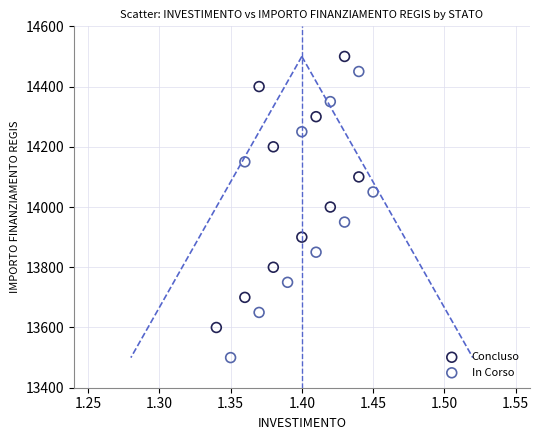

Which series reaches the maximum Y coordinate?

Concluso